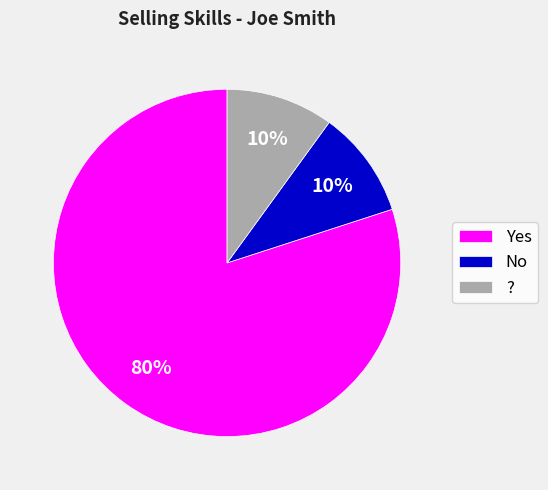

Which has a higher value, ? or Yes?

Yes